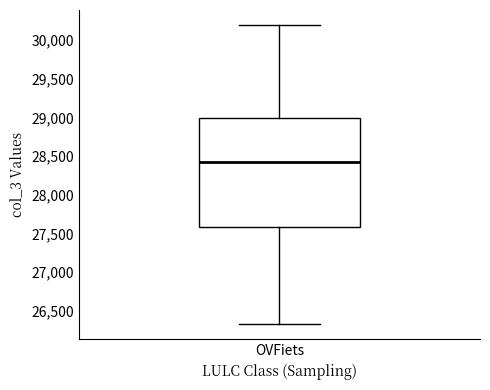

Where does the upper whisker of the box for OVFiets end on the y-axis? The values are not printed on the chart, so give them approximately, as read against the axis.

30200